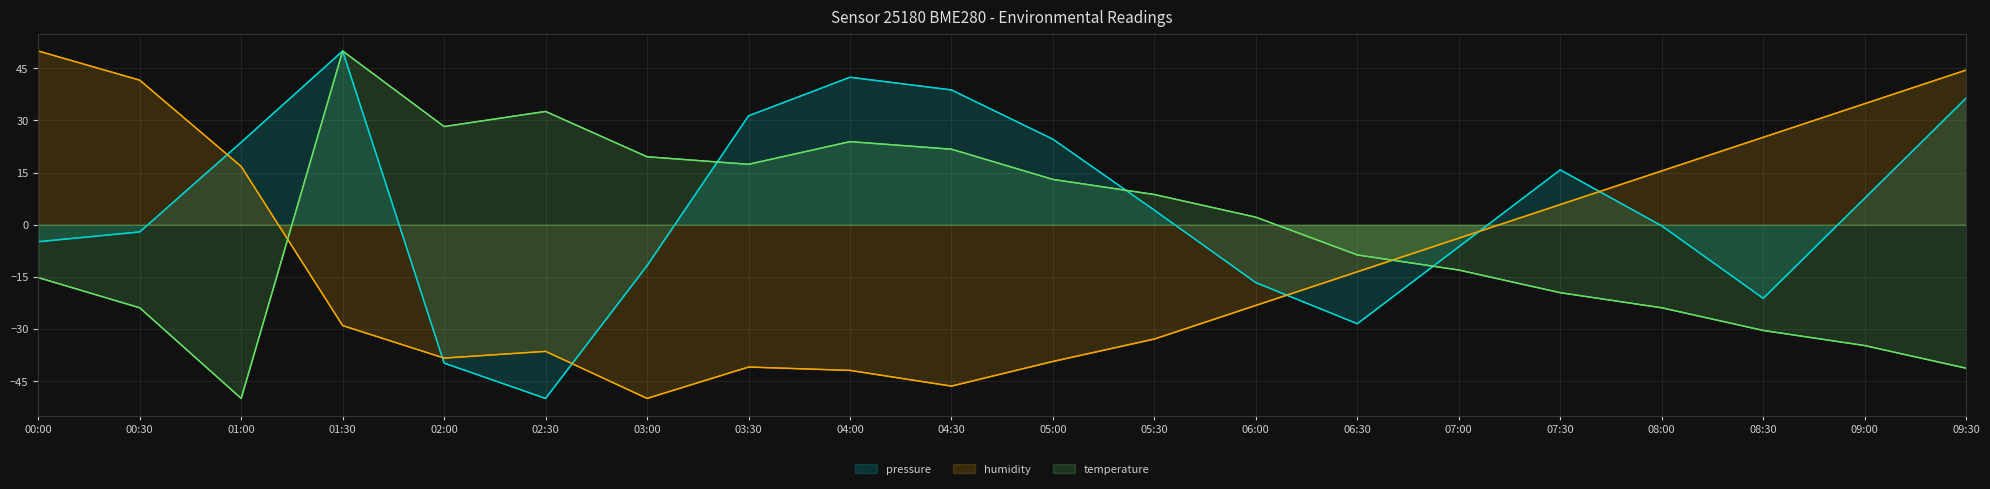

At which category is the sum across all series the highest?

01:30